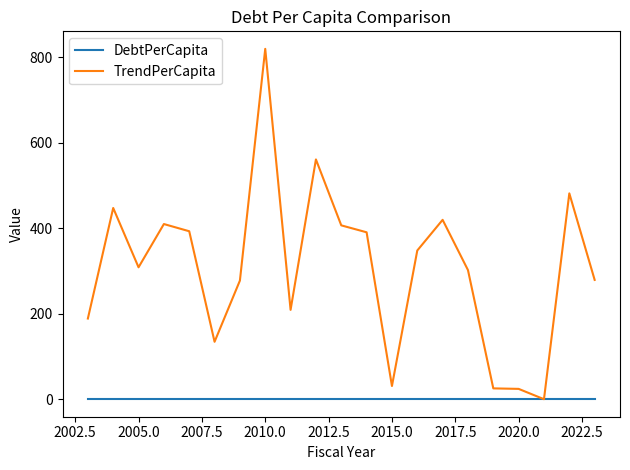

Rank the series by their average value, from highest to lowest.

TrendPerCapita, DebtPerCapita